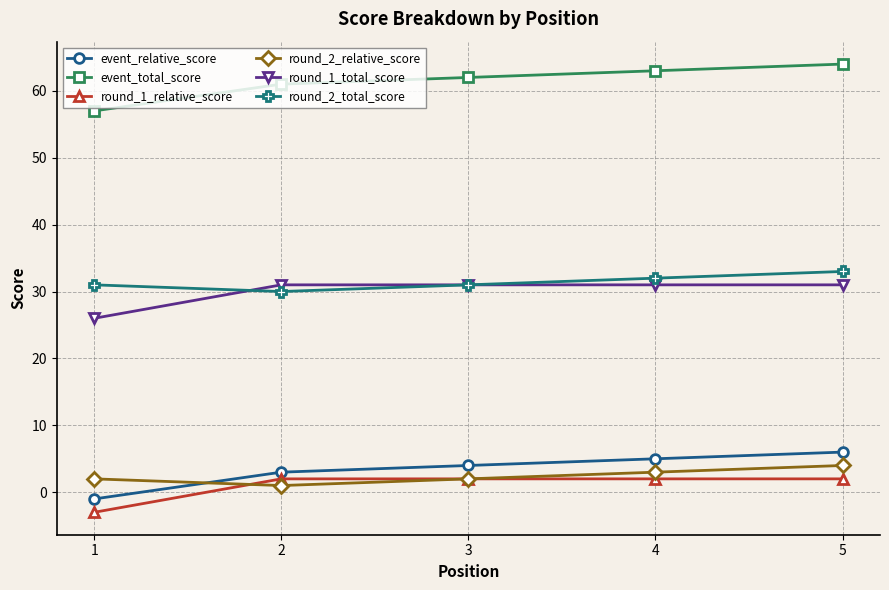

True or false: event_total_score and round_2_total_score cross at least once.

False